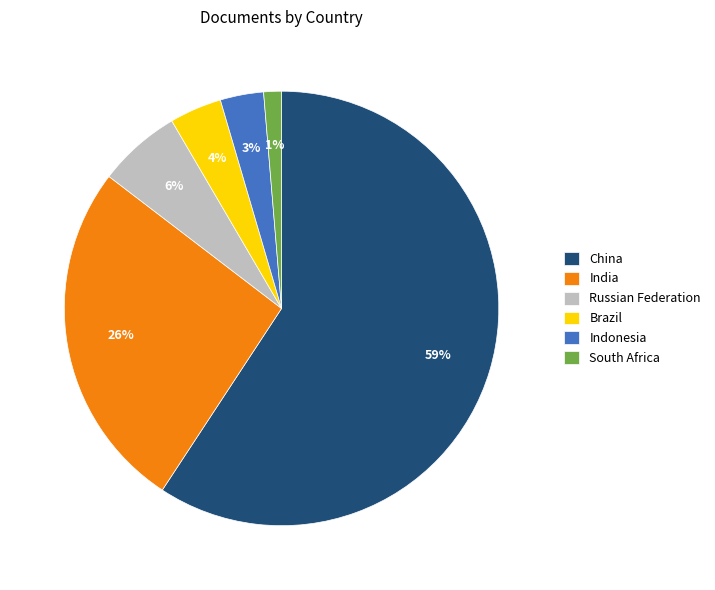

Which has a higher value, Brazil or Indonesia?

Brazil